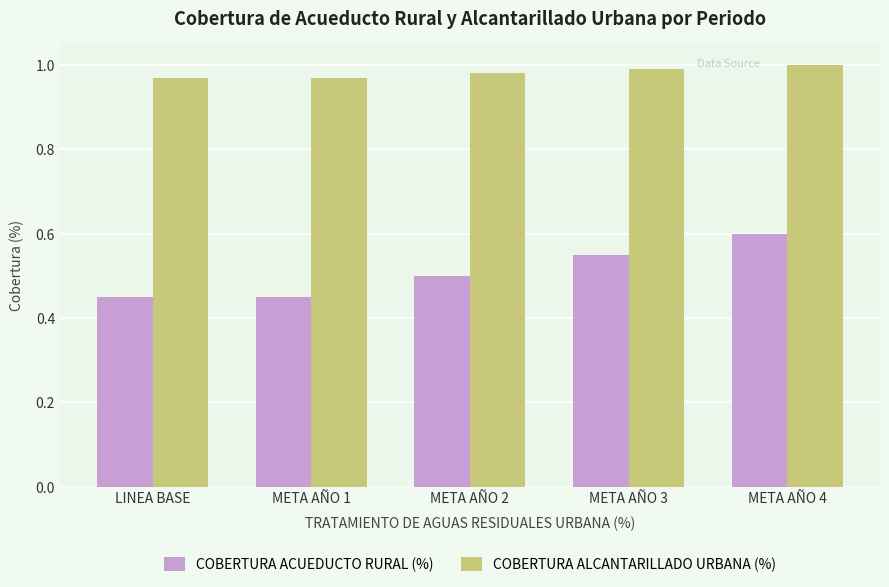

At which label does COBERTURA ACUEDUCTO RURAL (%) reach its peak?

META AÑO 4